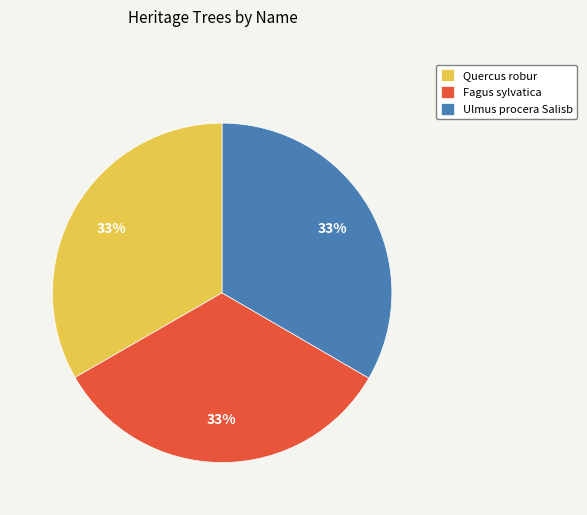

What percentage is the Quercus robur slice, to the nearest percent?

33%